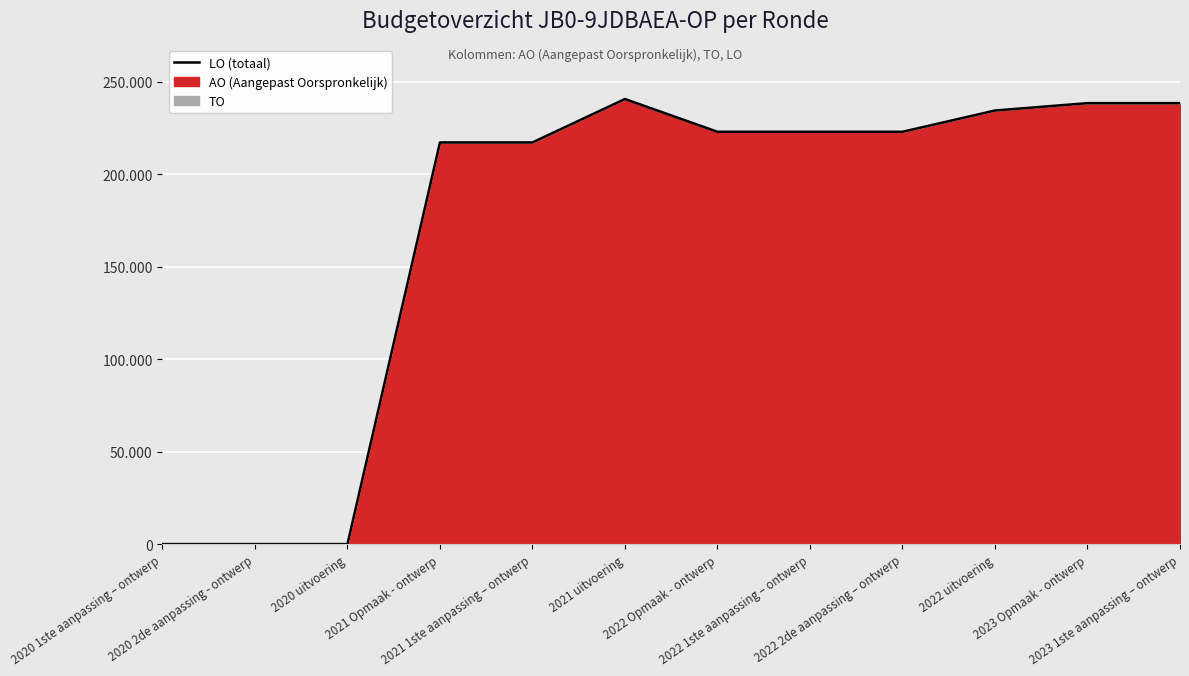

How many data points are less than 223059?

5